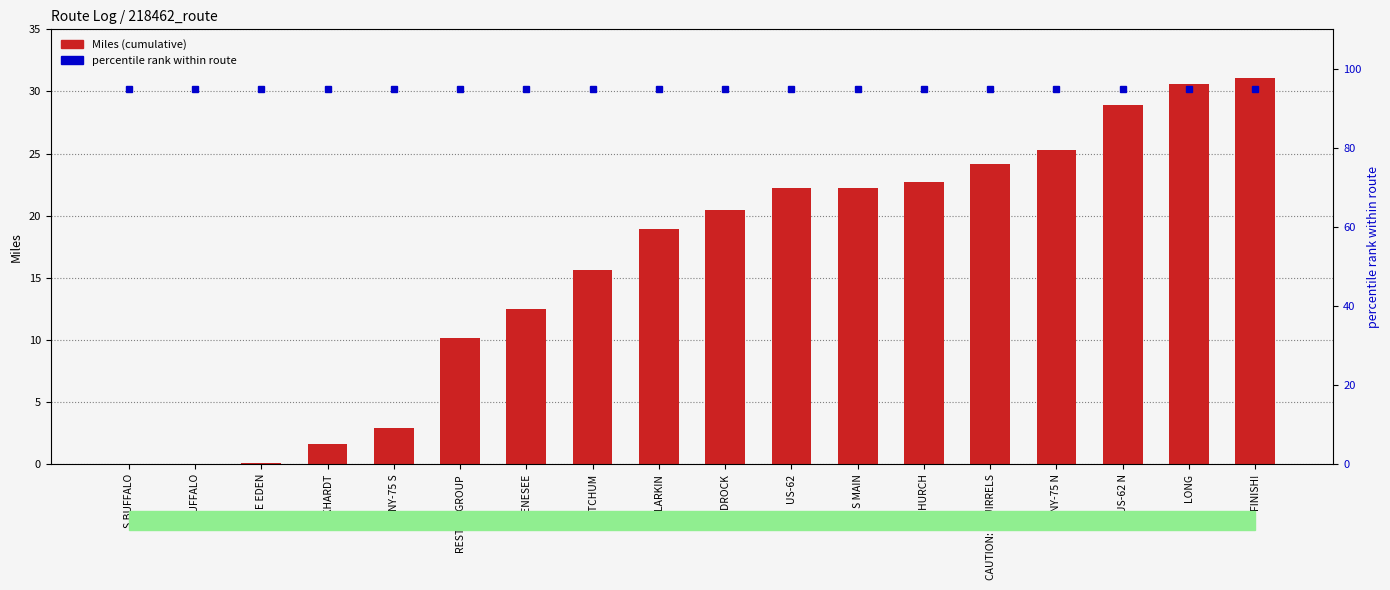

How many groups of bars are there?

18